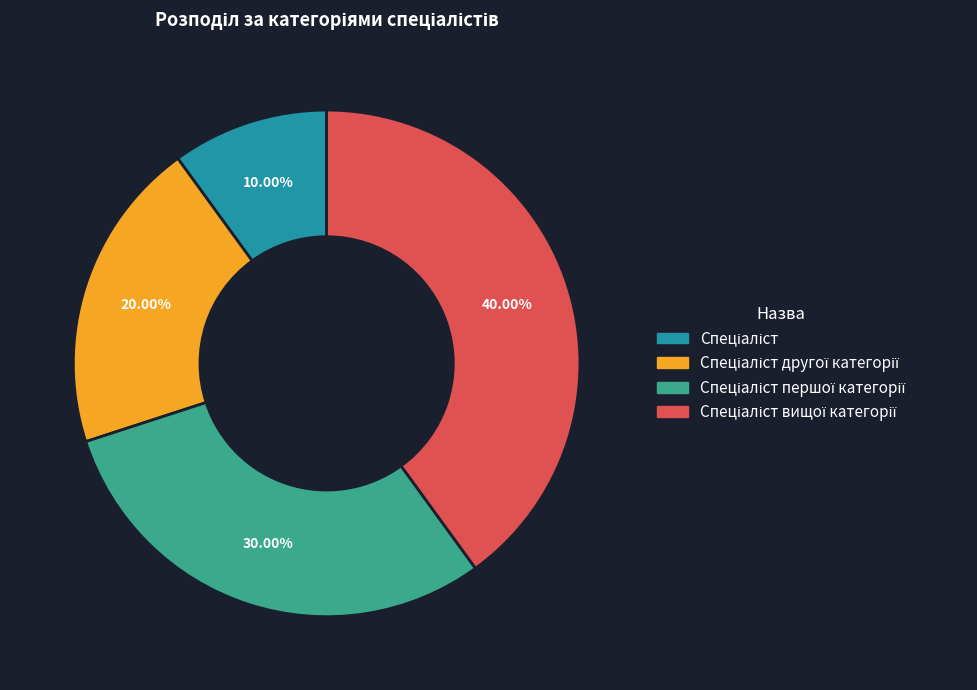

Is there a majority slice in this chart?

No